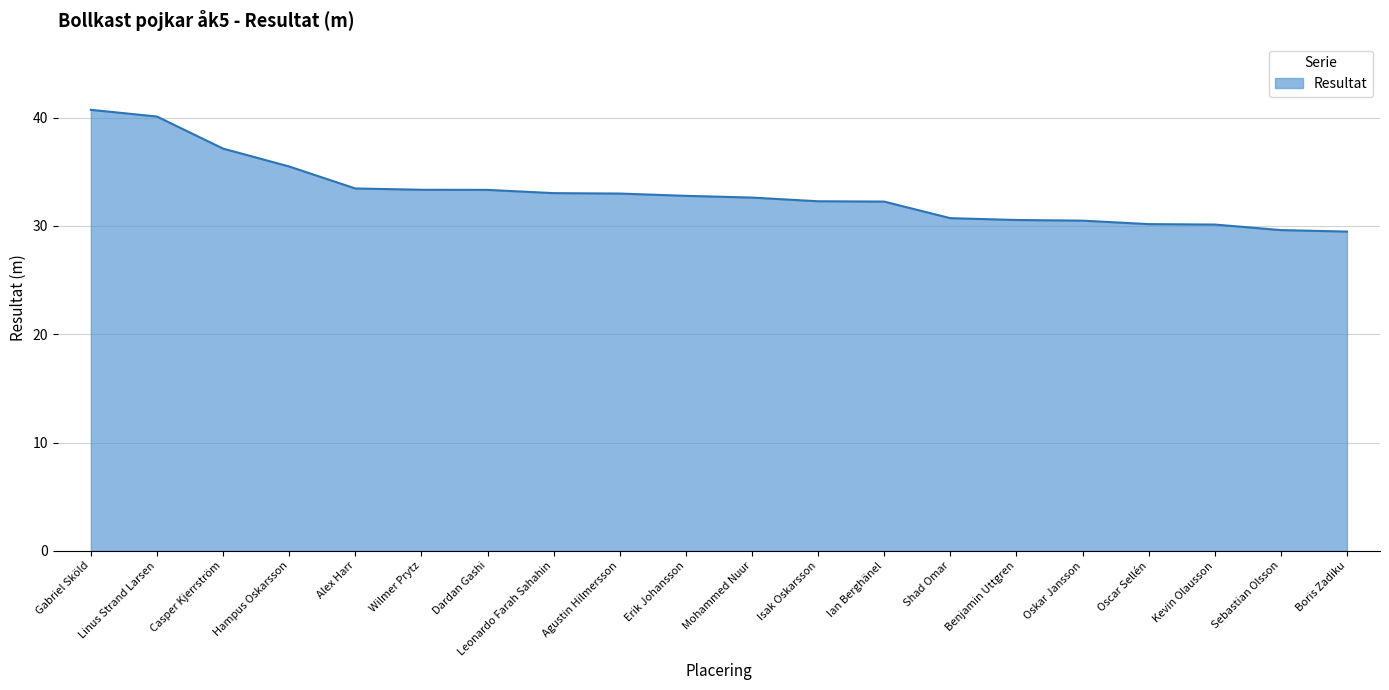

What is the difference between the maximum and second lowest values?

11.1